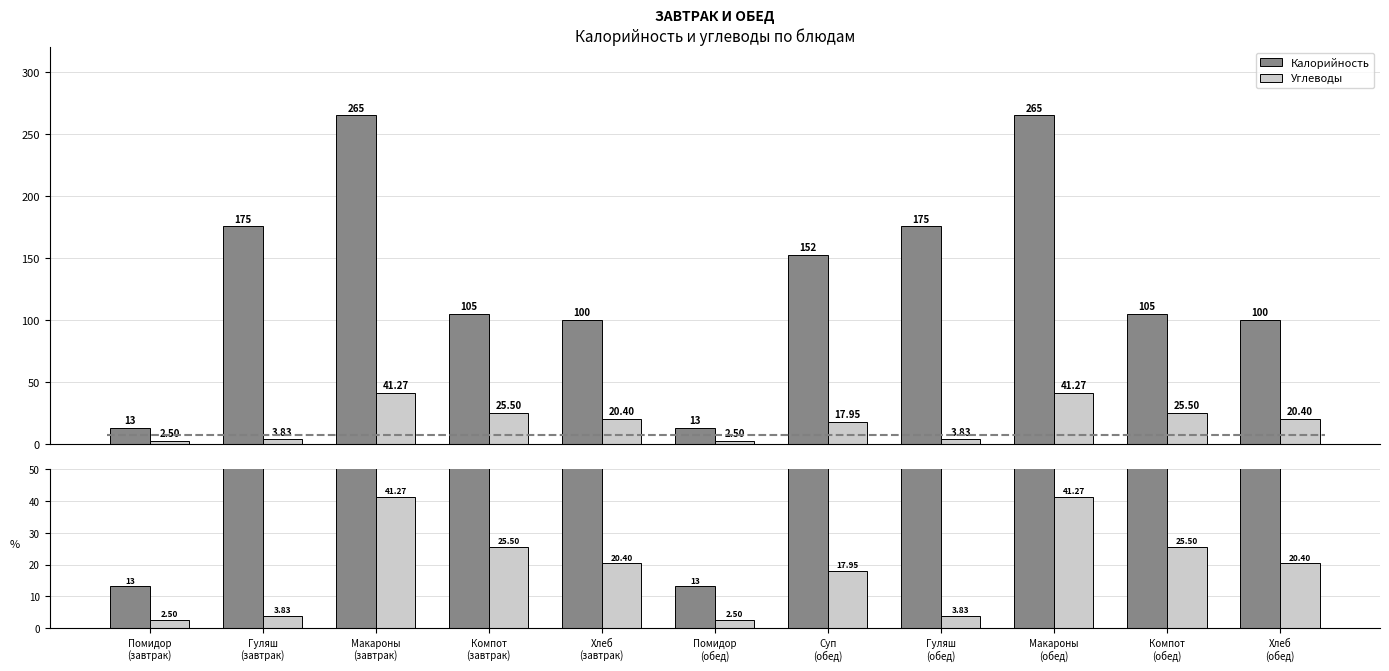

At Гуляш
(обед), list the series in order from largest to smallest.

Калорийность, Углеводы